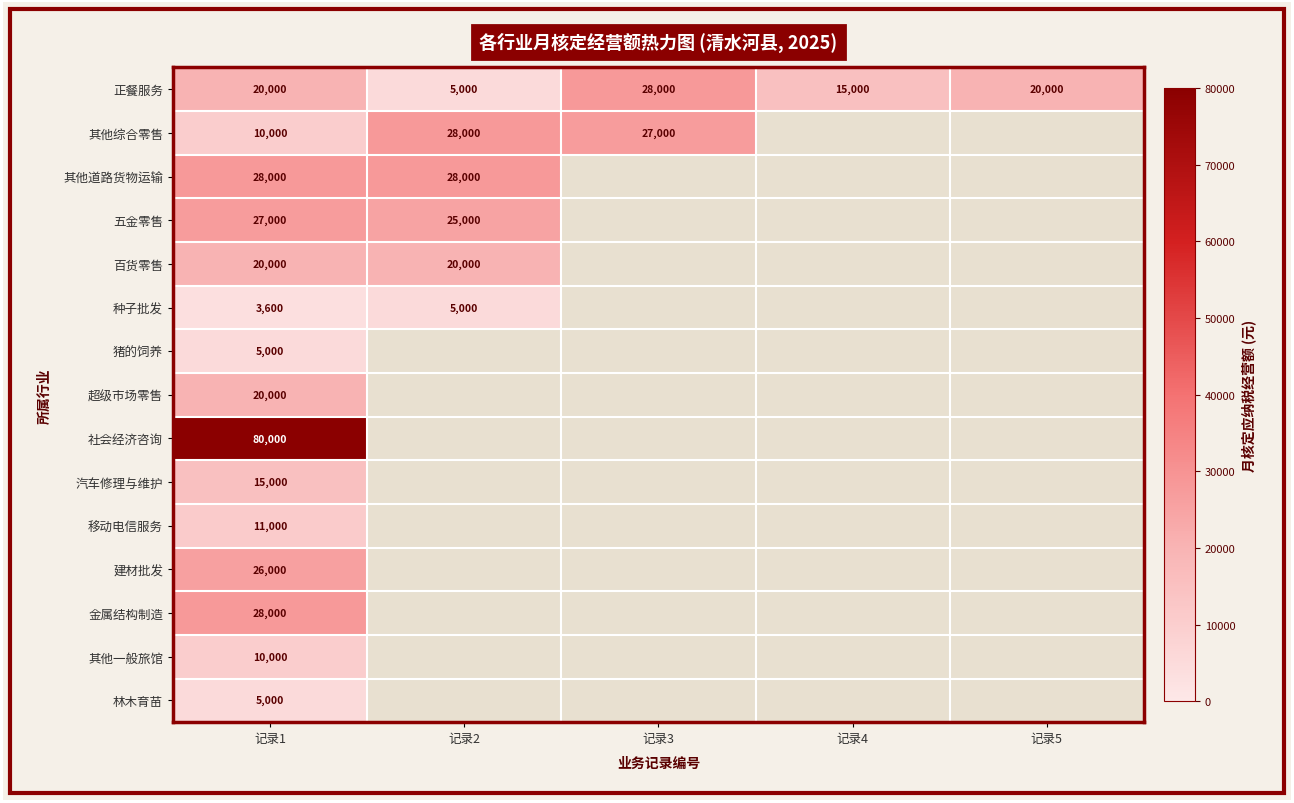

At which category is the sum across all series the highest?

记录1